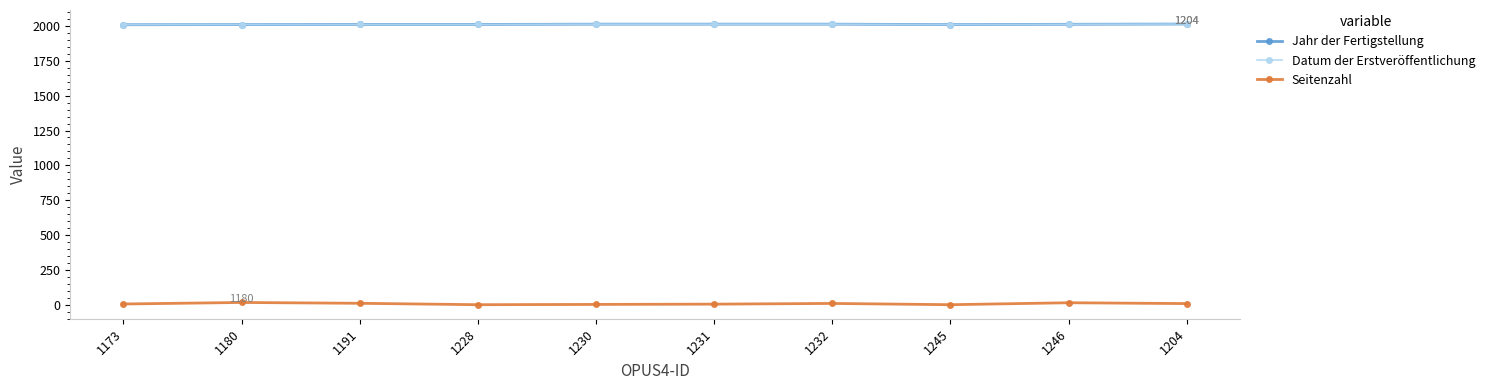

Is the value of Seitenzahl at 1191 greater than the value of Datum der Erstveröffentlichung at 1231?

No